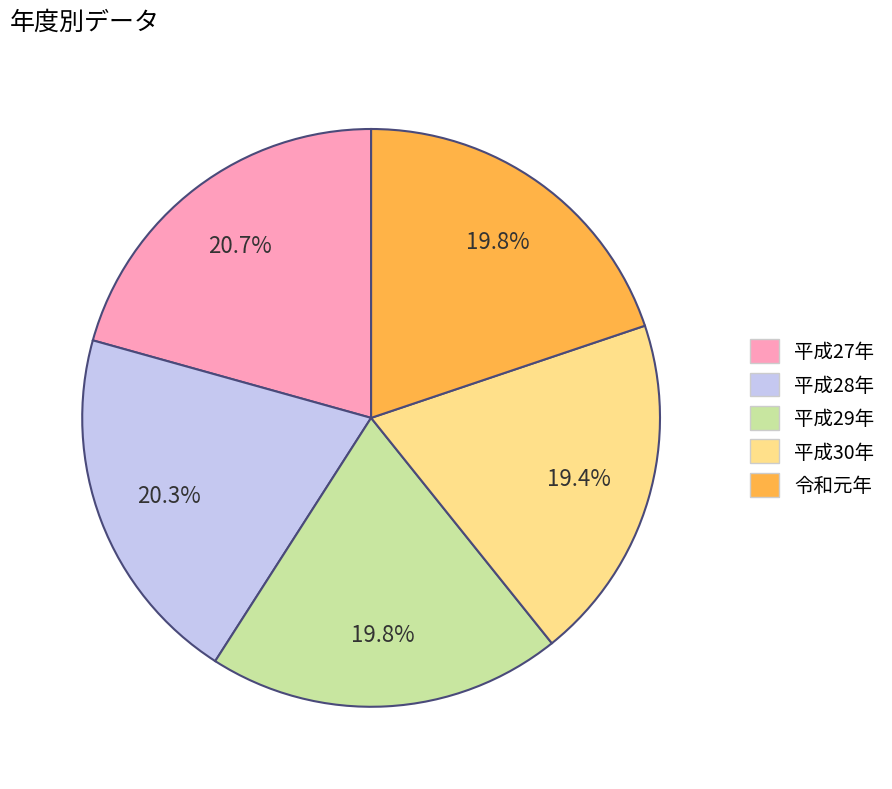

What is the ratio of the value at 平成28年 to the value at 平成29年?

1.0